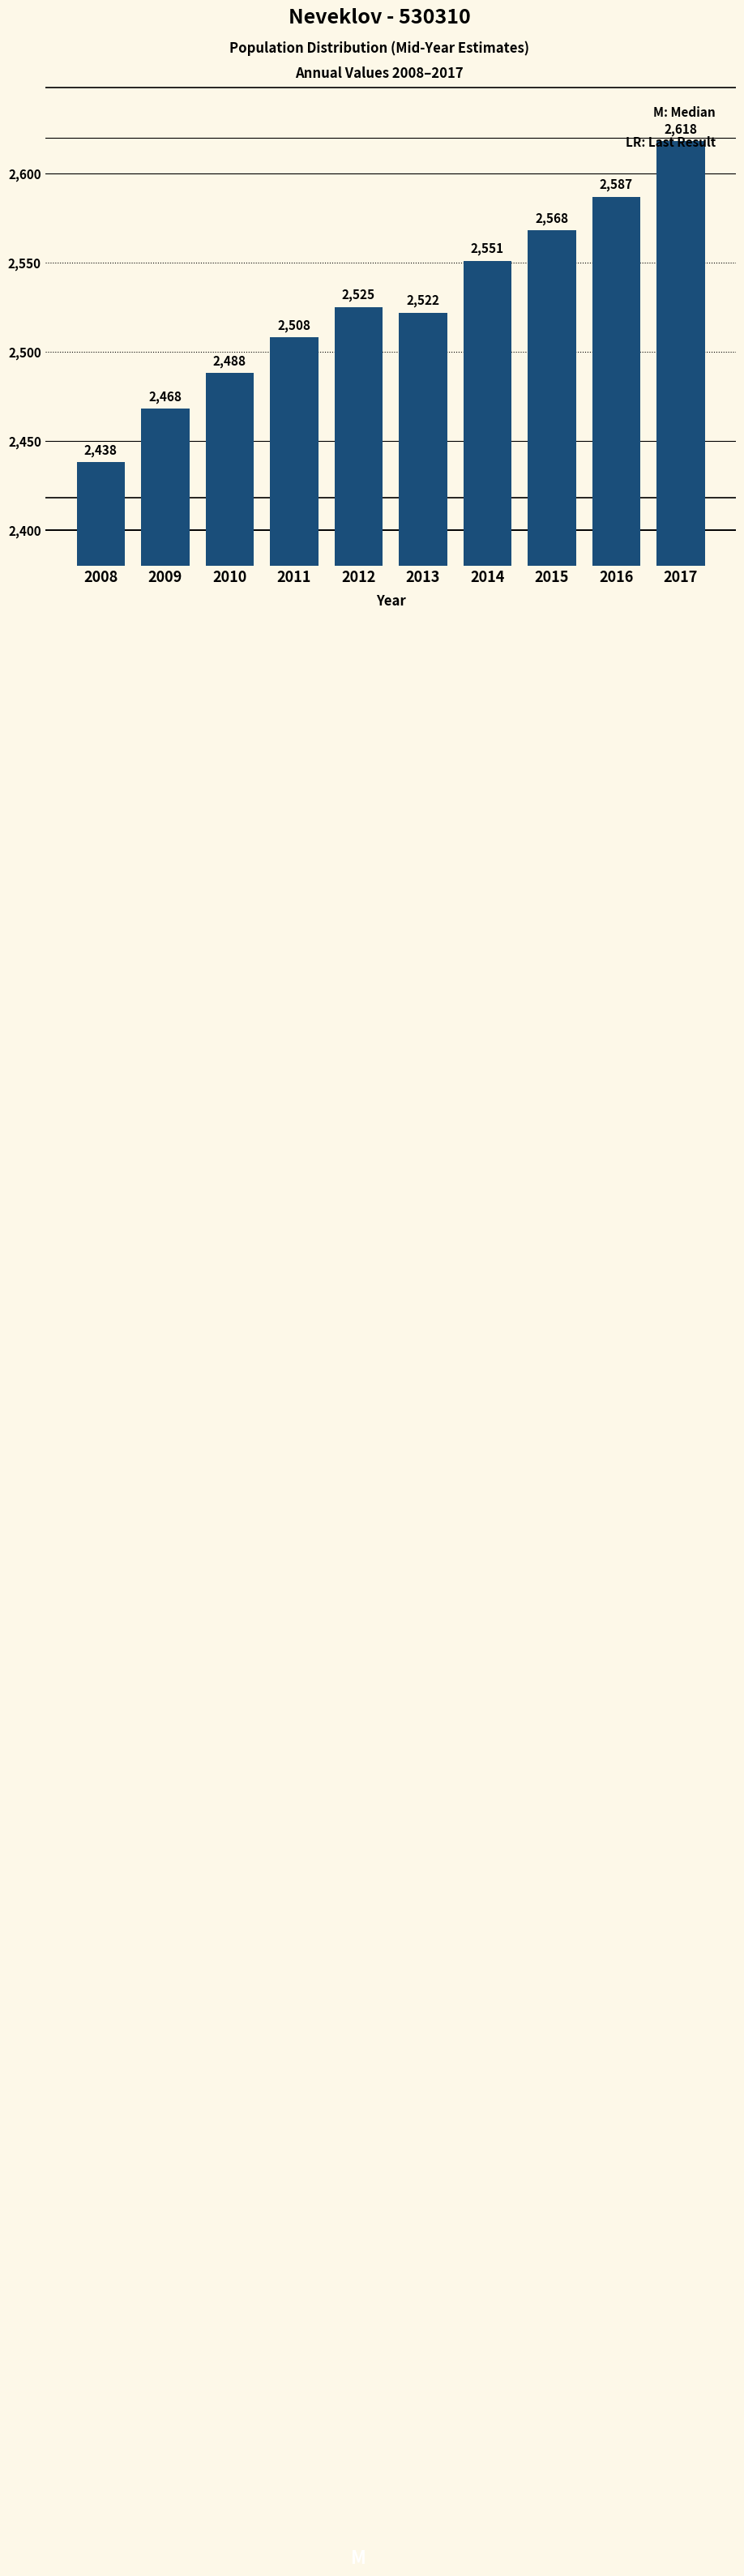

At which category does the chart reach its peak across all series?

2017